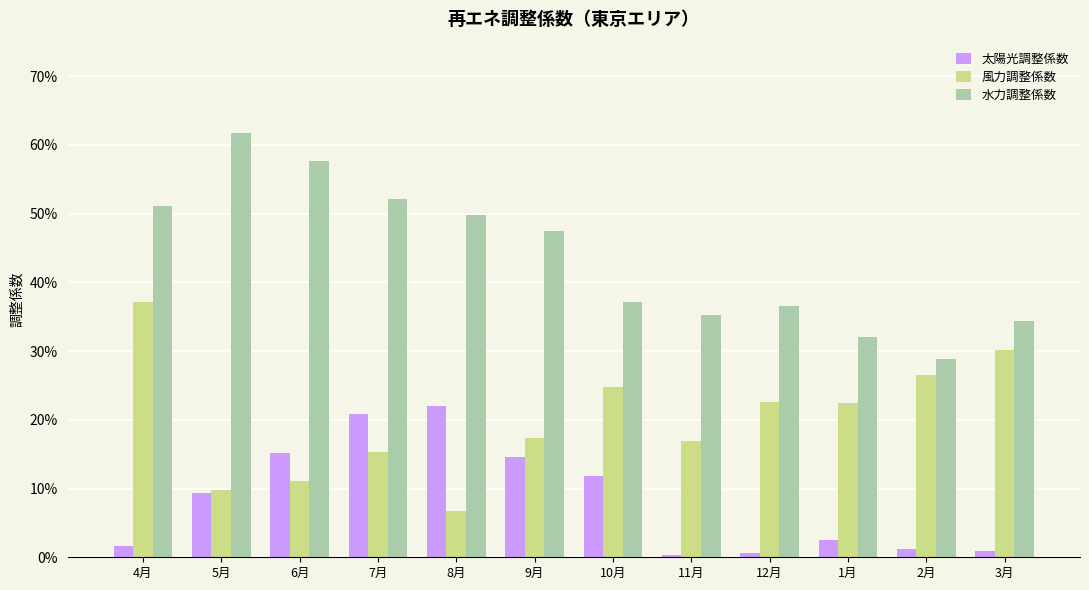

What is the label of the 8th bar from the left?

11月